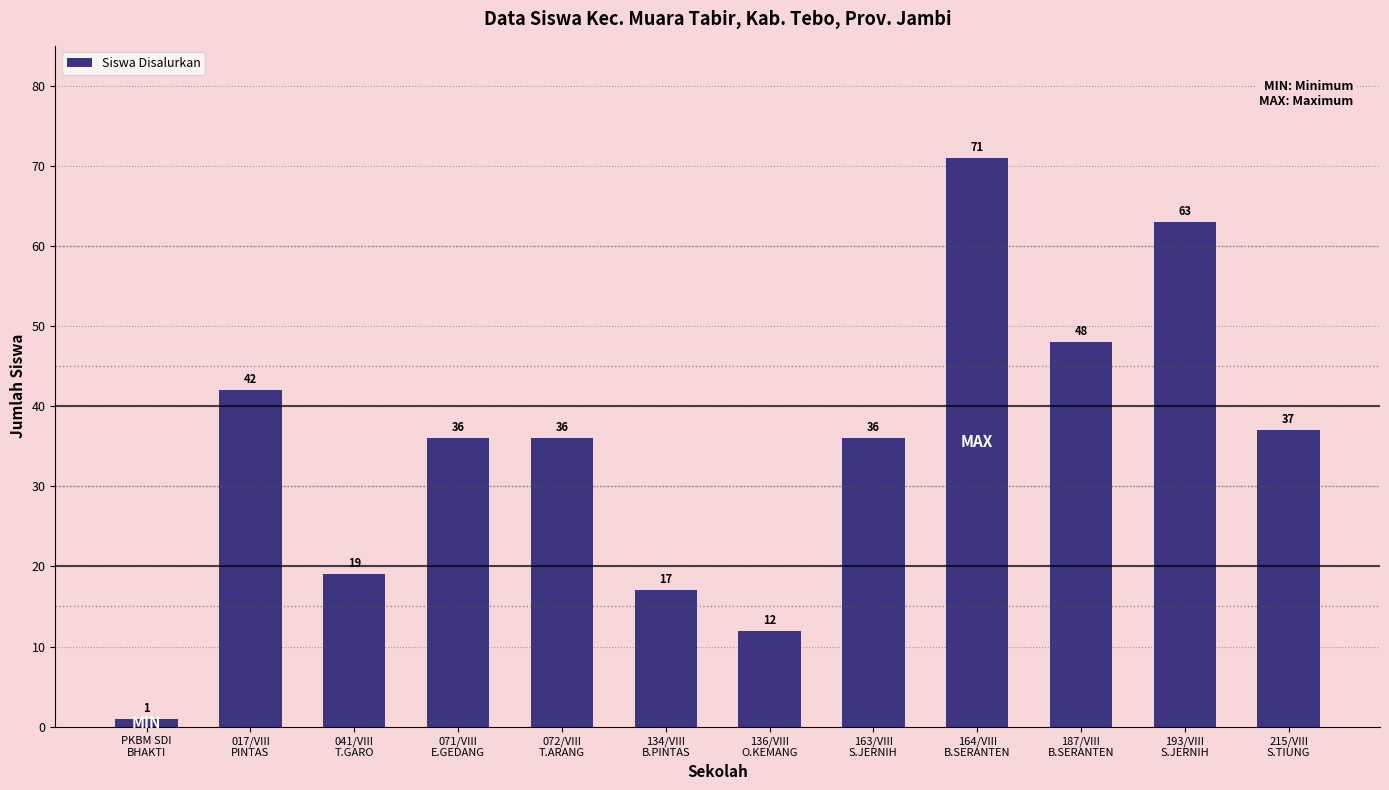

What is the value of the 2nd bar from the left?

42